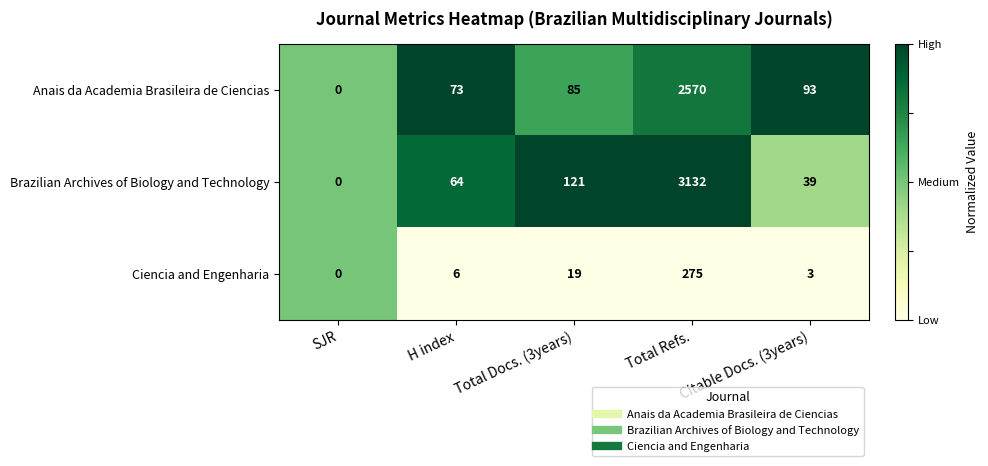

List the series in order of their overall mean, lowest first.

Ciencia and Engenharia, Anais da Academia Brasileira de Ciencias, Brazilian Archives of Biology and Technology